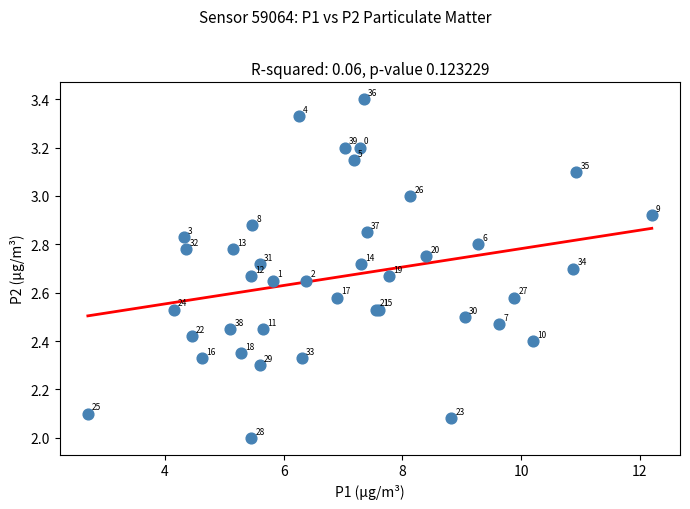

What Y value in the scatter plot is closest to 2?

2.0